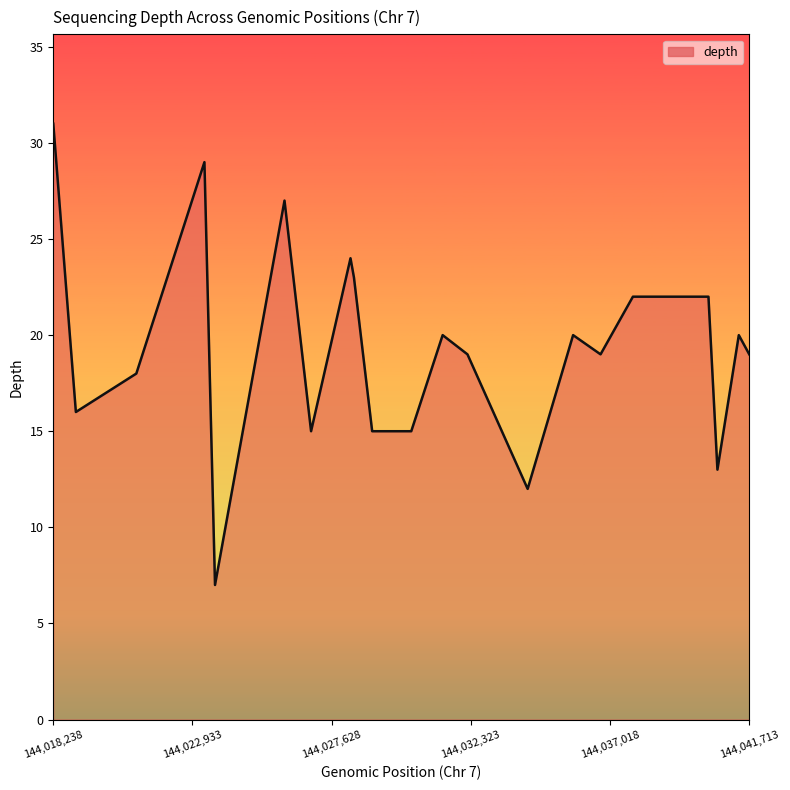

What is the minimum value shown in the chart?

7